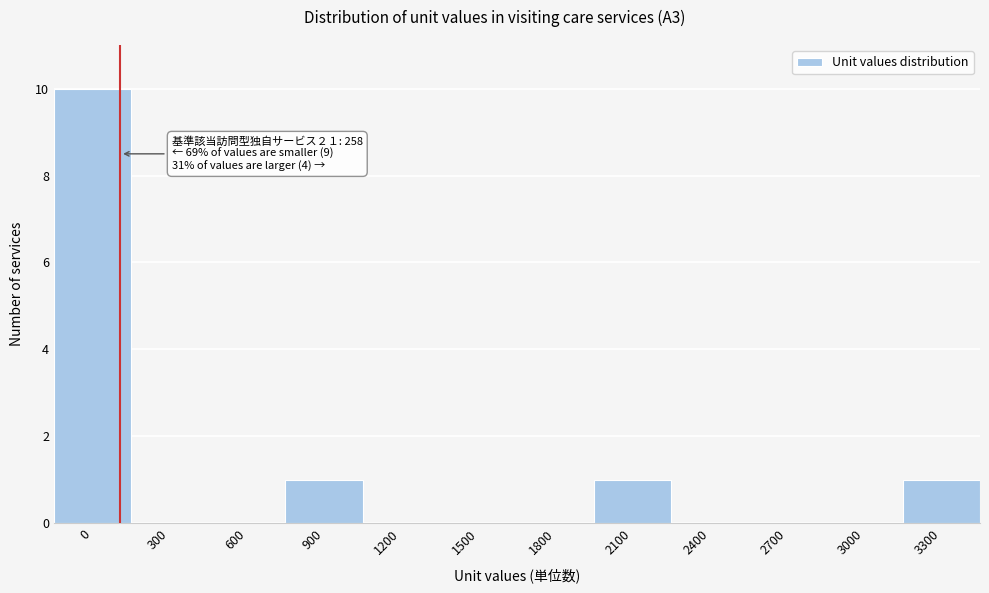

Reading left to right, extract all data points from this chart.

0=10	300=0	600=0	900=1	1200=0	1500=0	1800=0	2100=1	2400=0	2700=0	3000=0	3300=1